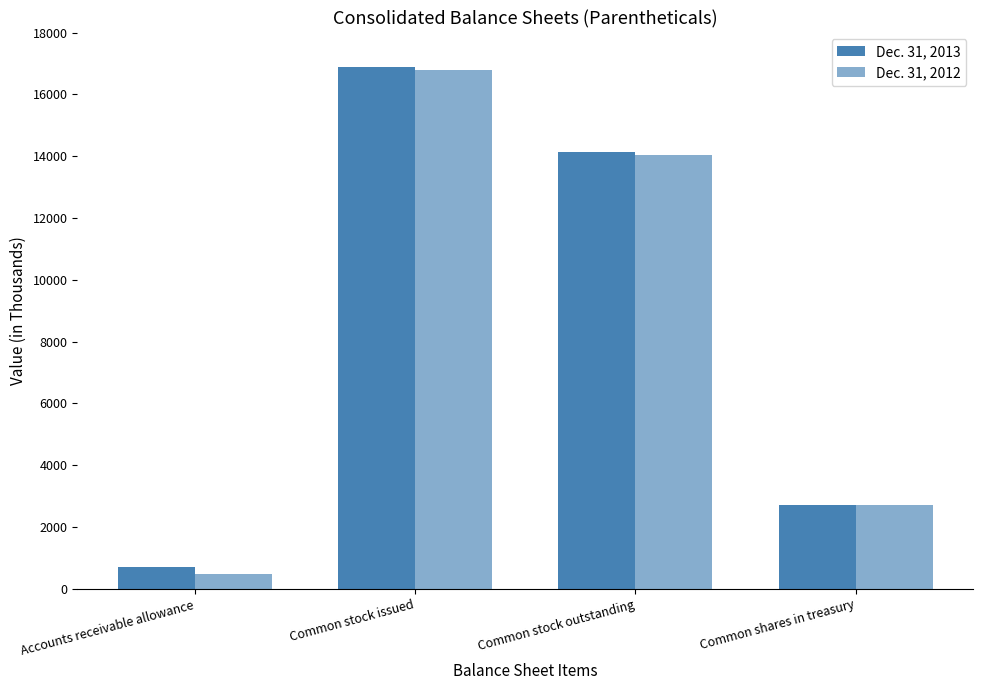

How many bars are there in total?

8